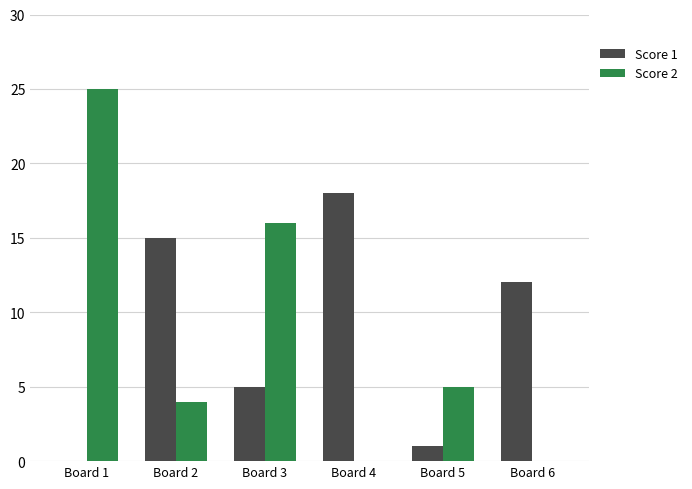

True or false: Score 1 has a value of 15 at Board 2.

True